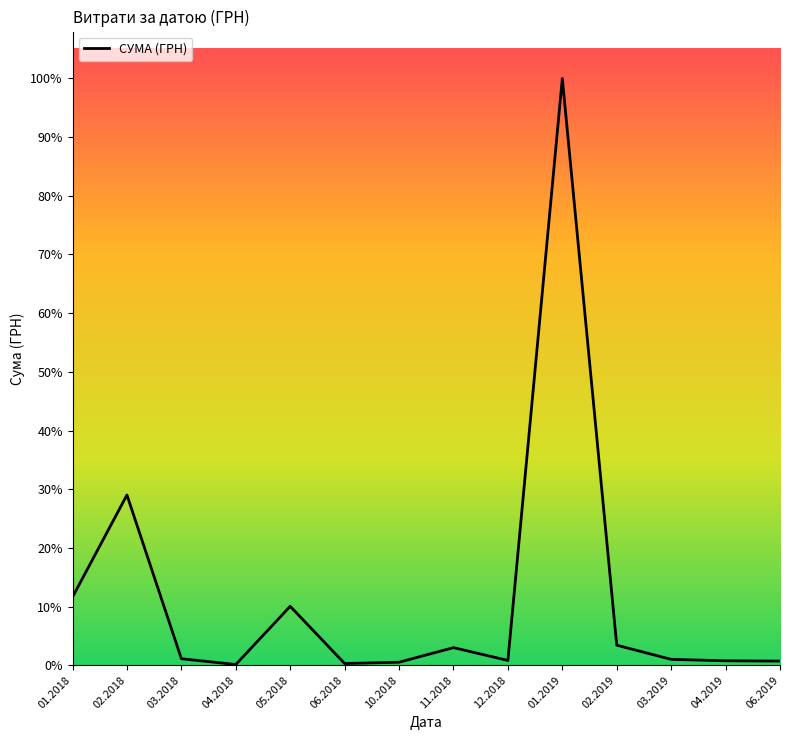

How many interior local valleys (lower than both neighbors) does the data have?

3